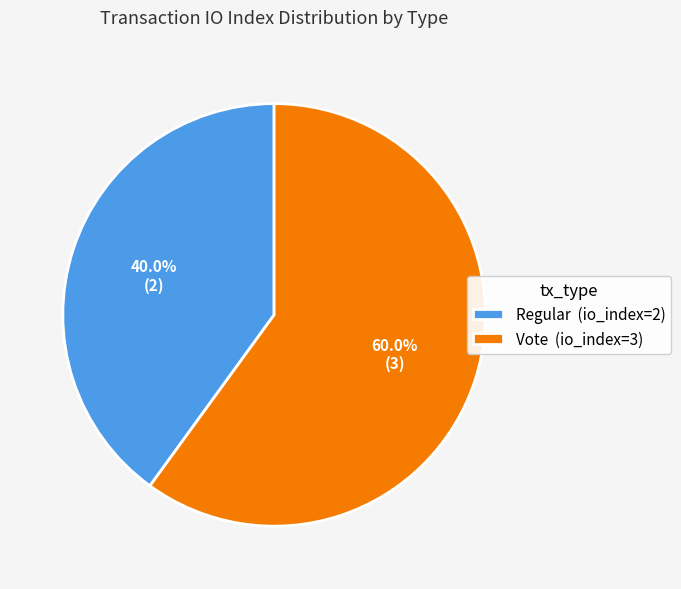

Count the number of slices in the pie.

2